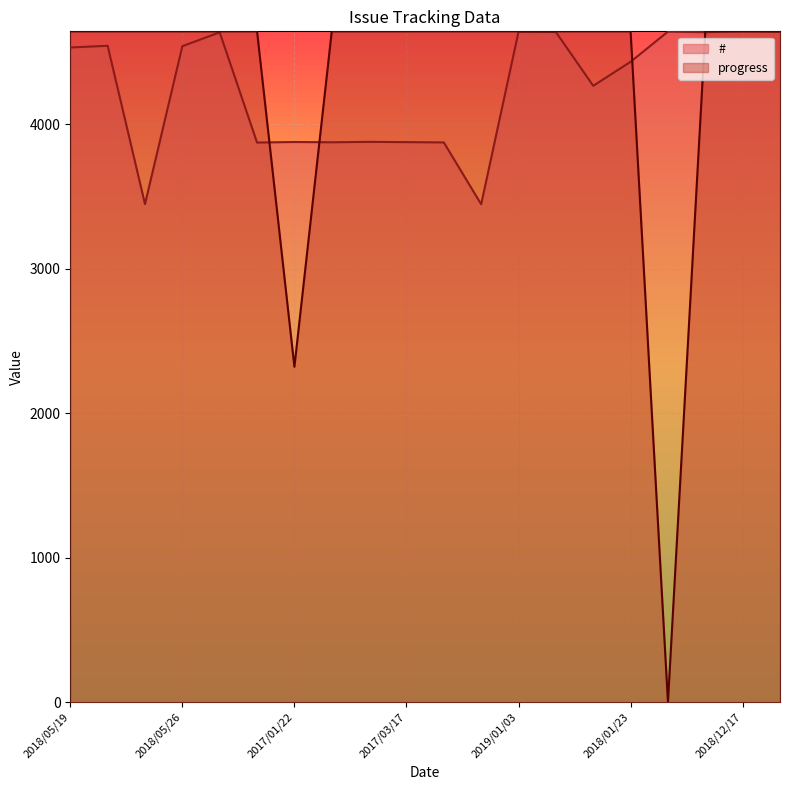

True or false: # has more than 1 interior local peaks.

True